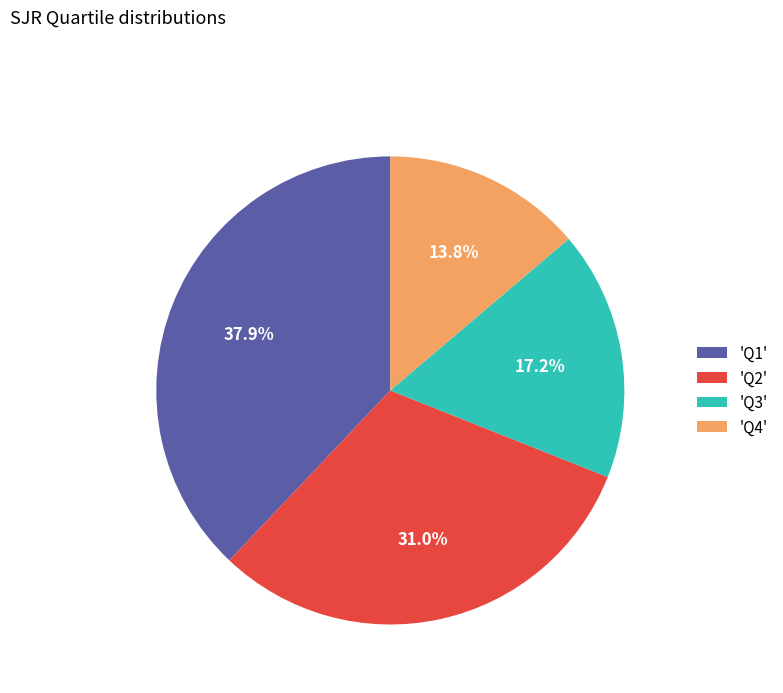

Between 'Q3' and 'Q1', which is larger?

'Q1'